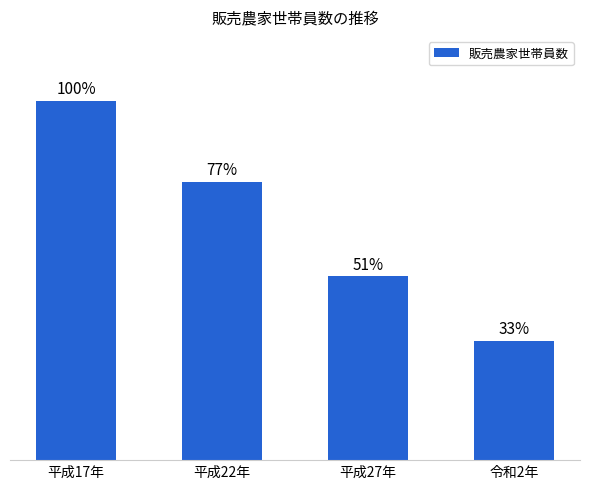

Does the chart contain any negative values?

No